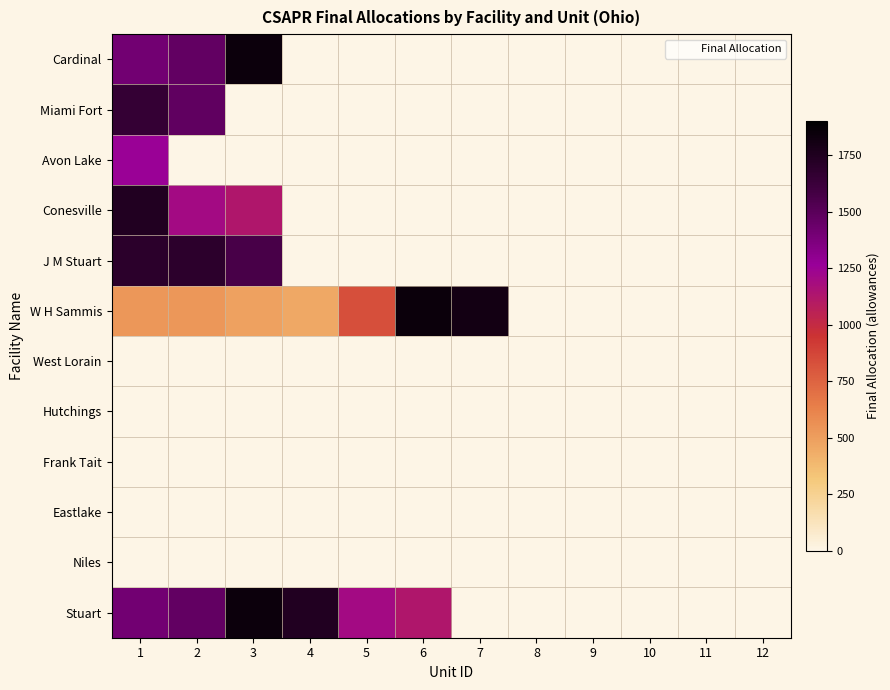

How many series are shown in this chart?

12